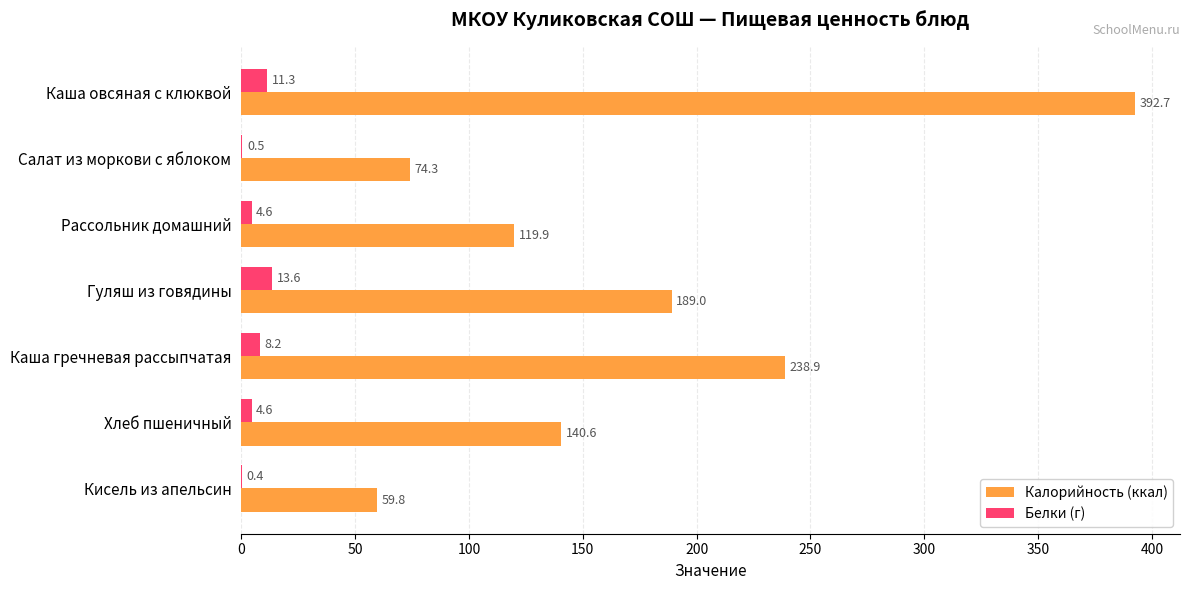

Is the value of Белки (г) at Рассольник домашний greater than the value of Калорийность (ккал) at Каша овсяная с клюквой?

No